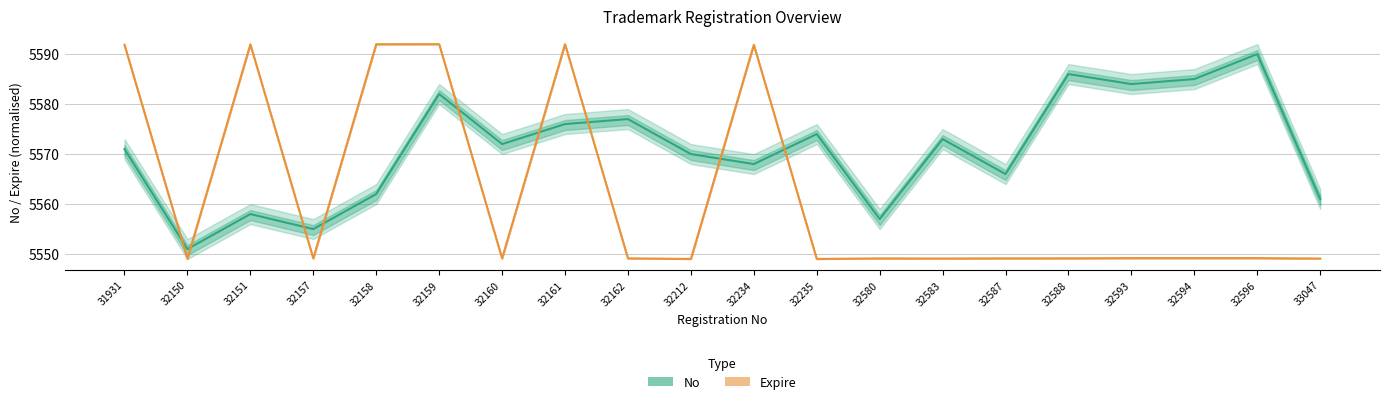

What is the average value of the Expire (center) series?

5562.0